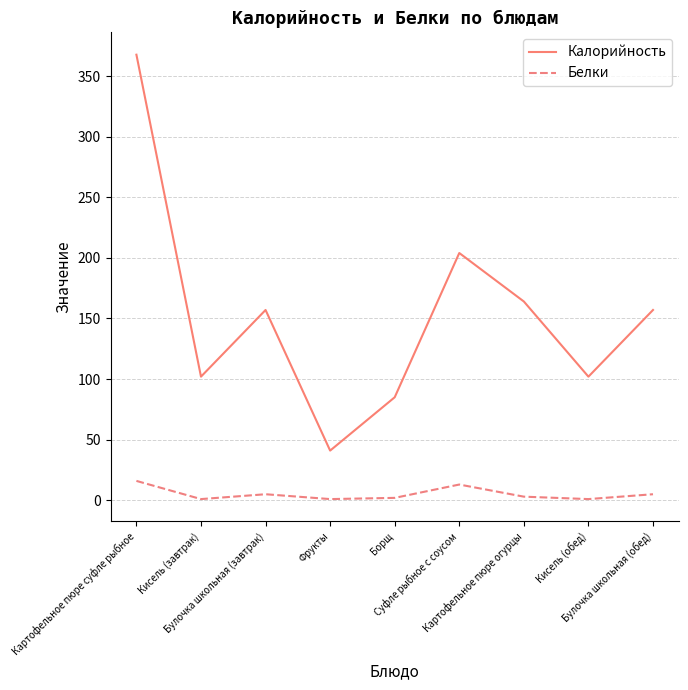

What is the spread (max minus min) of values at Булочка школьная (обед)?

152.0